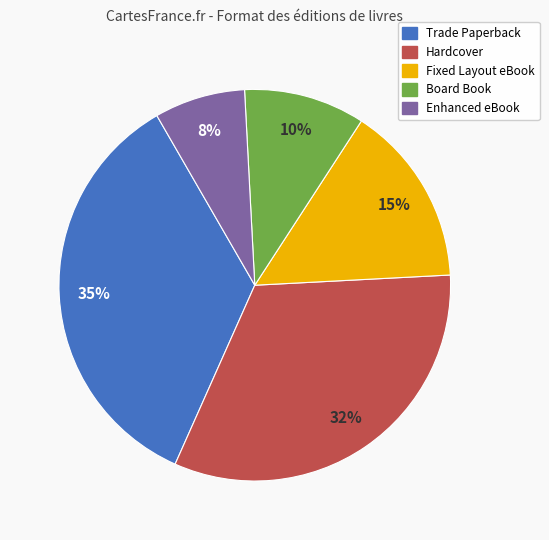

Which slice is the largest?

Trade Paperback